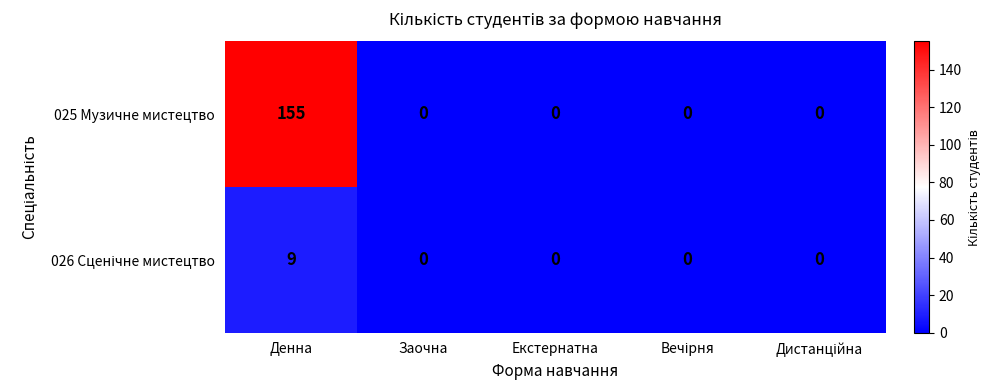

Is it true that 025 Музичне мистецтво equals 0 at Заочна?

True